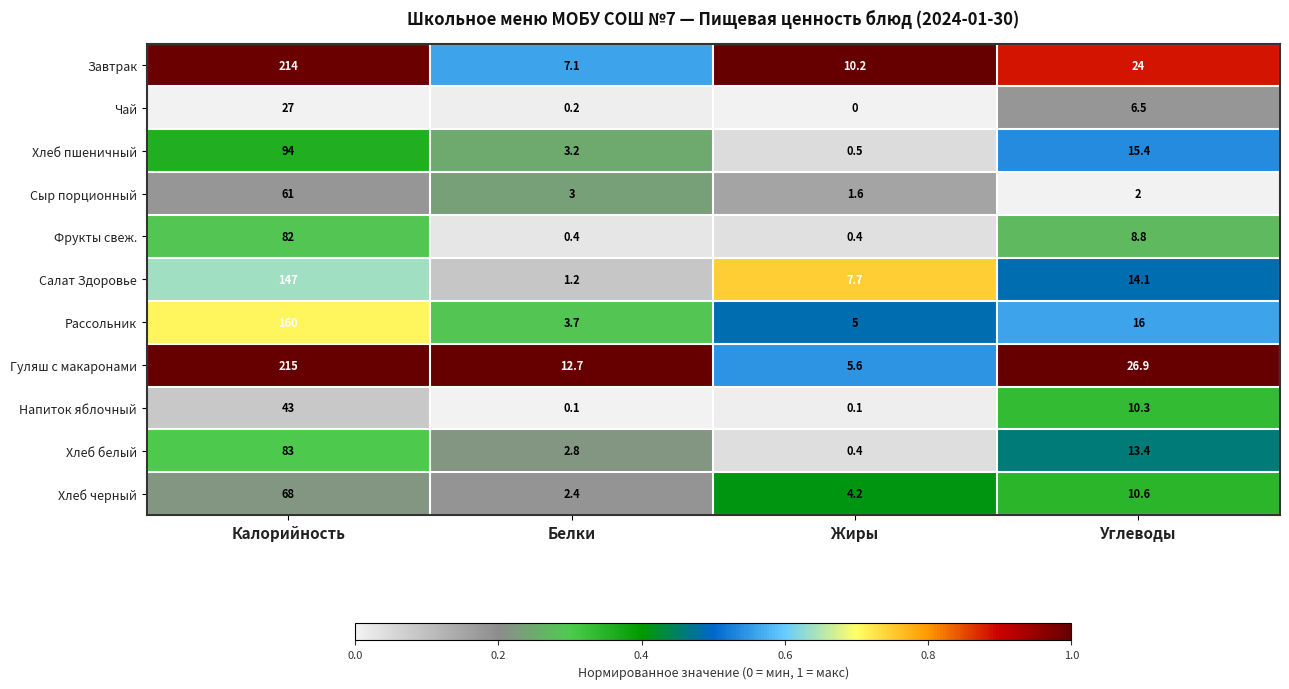

At Белки, list the series in order from largest to smallest.

Гуляш с макаронами, Завтрак, Рассольник, Хлеб пшеничный, Сыр порционный, Хлеб белый, Хлеб черный, Салат Здоровье, Фрукты свеж., Чай, Напиток яблочный